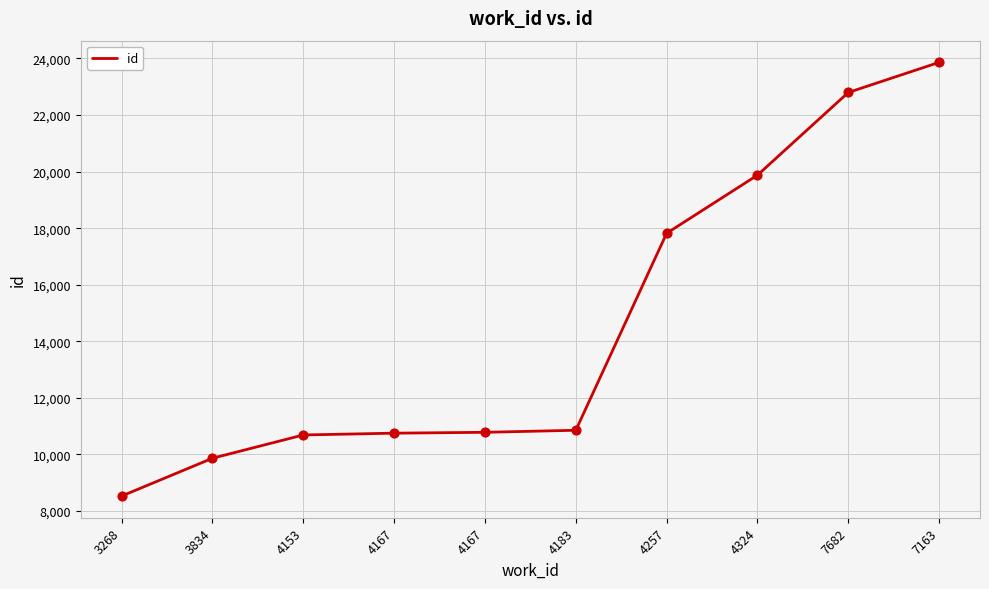

What is the ratio of the value at 4167 to the value at 4257?

0.6